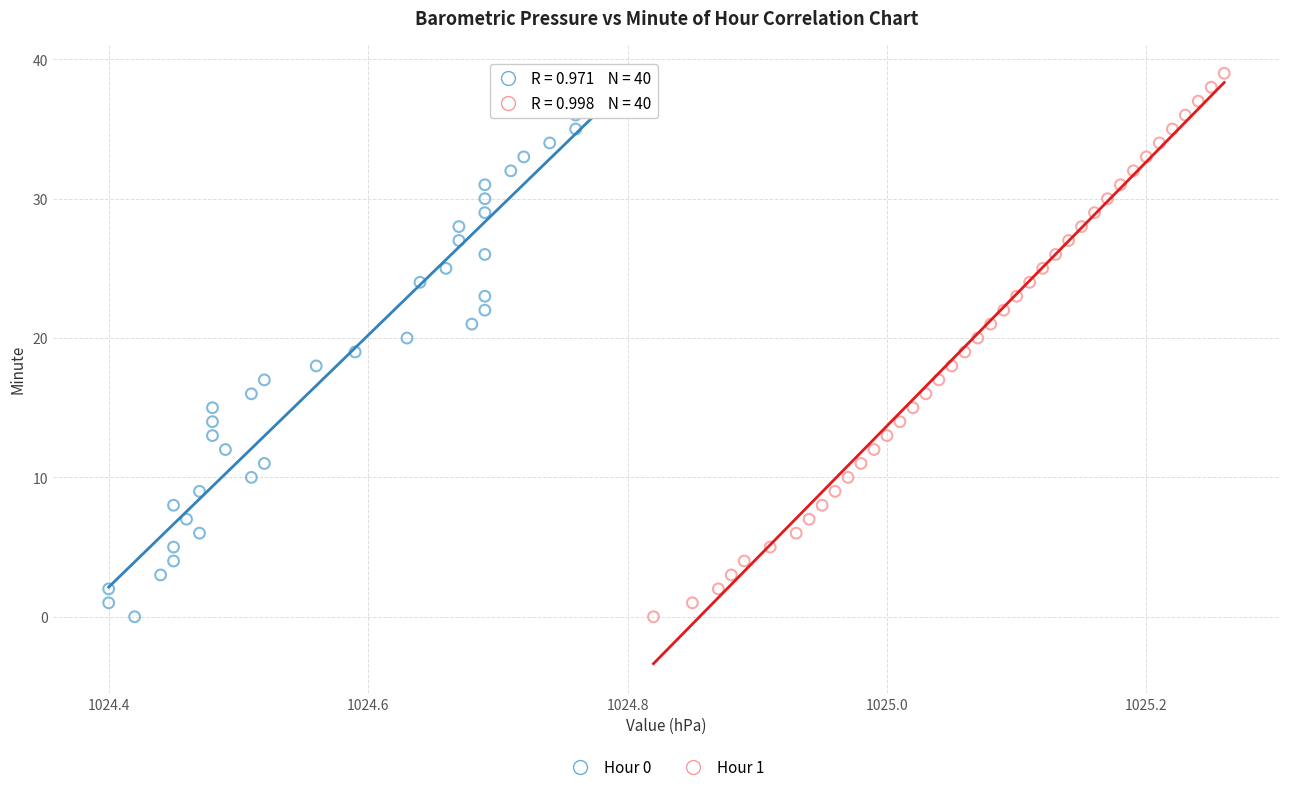

What are all the series names shown in the legend?

Hour 0, Hour 1